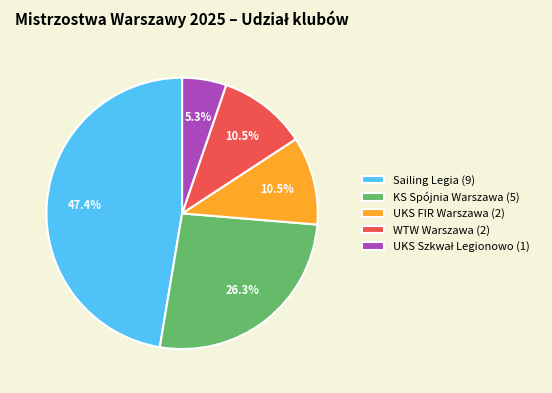

Does any single category account for the majority?

No